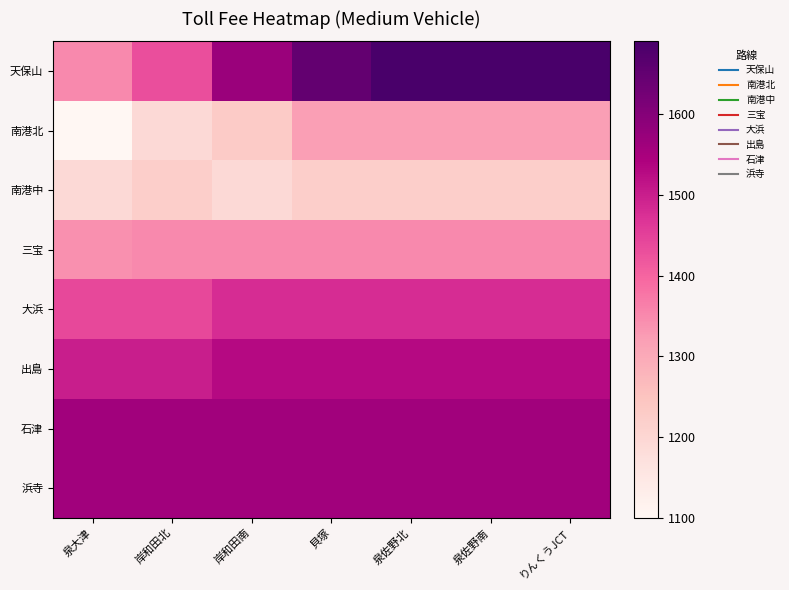

At which category does the chart reach its minimum across all series?

泉大津